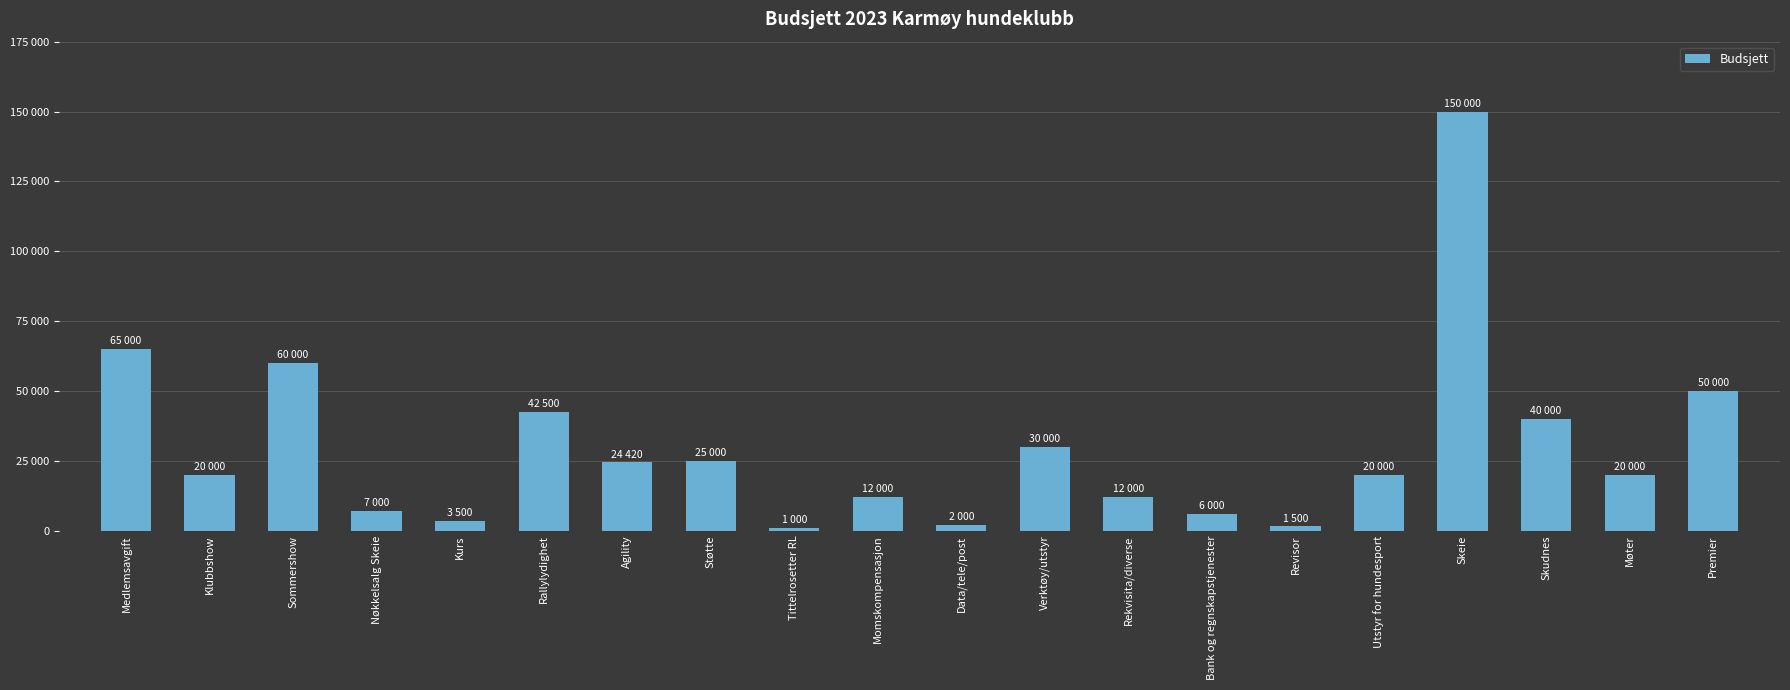

What is the ratio of the value at Bank og regnskapstjenester to the value at Momskompensasjon?

0.5